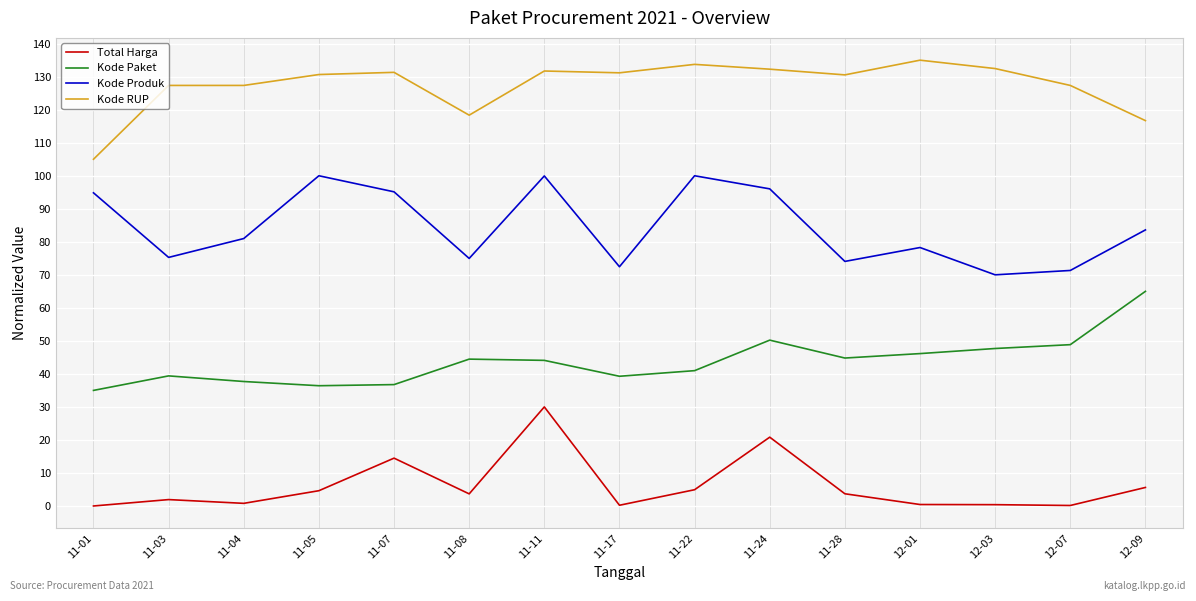

Which series changed the most between 11-17 and 11-22?

Kode Produk